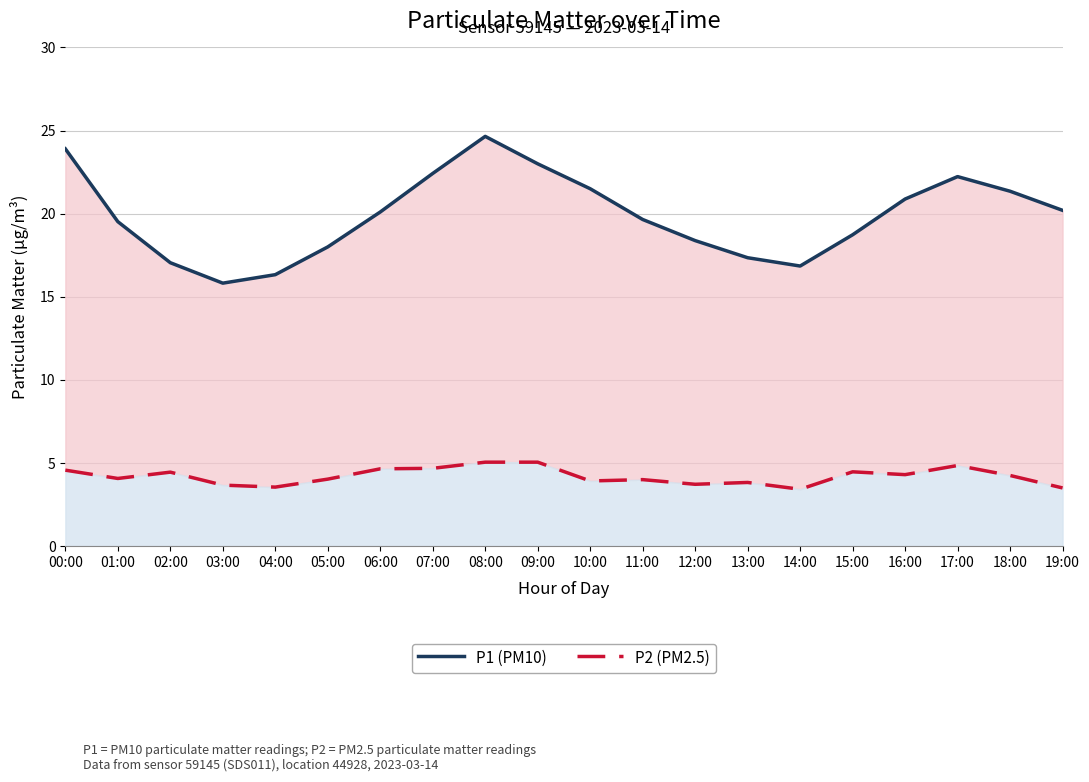

Which series has the largest total across all categories?

P1 (PM10)